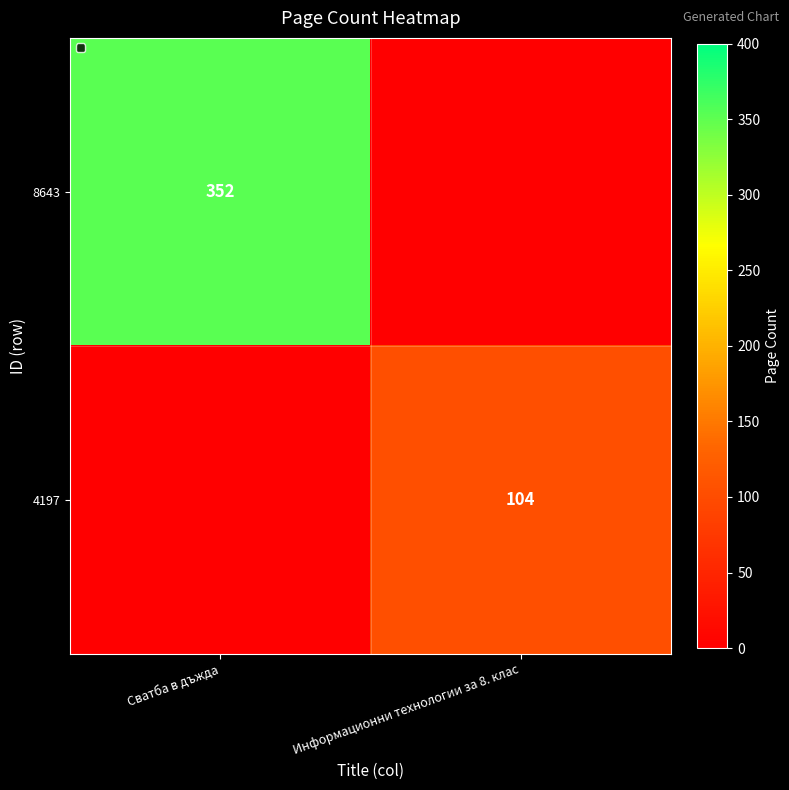

True or false: 4197 has a value of 104 at Информационни технологии за 8. клас.

True